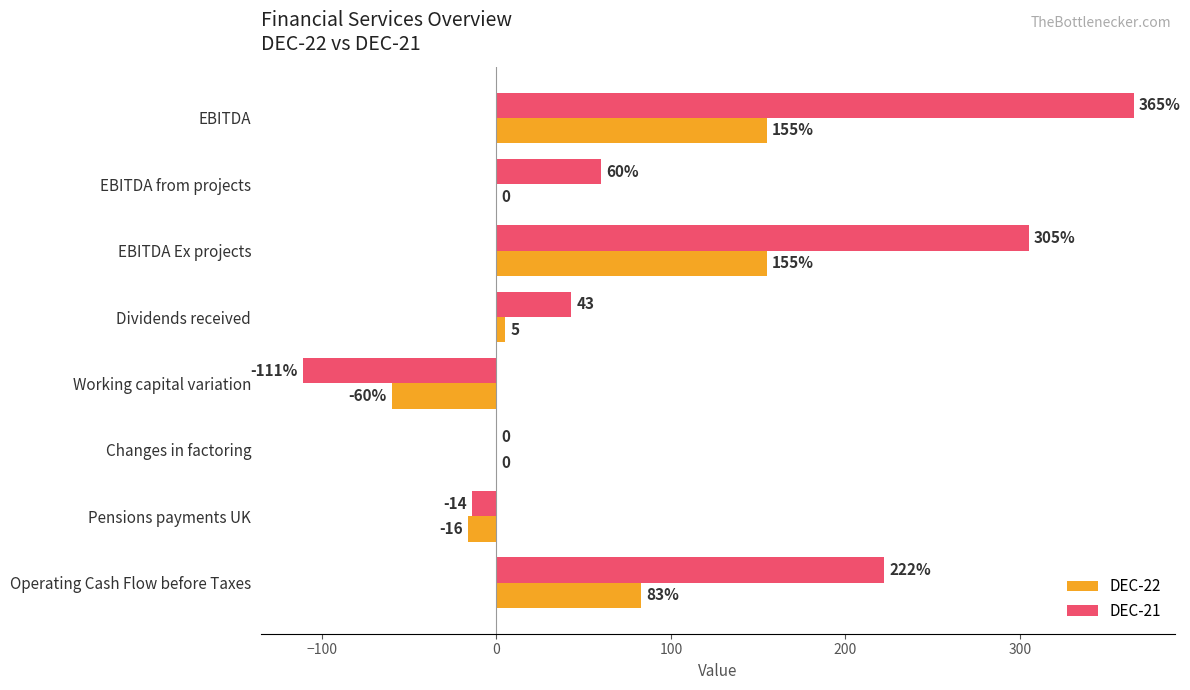

Count the number of categories in the chart.

8